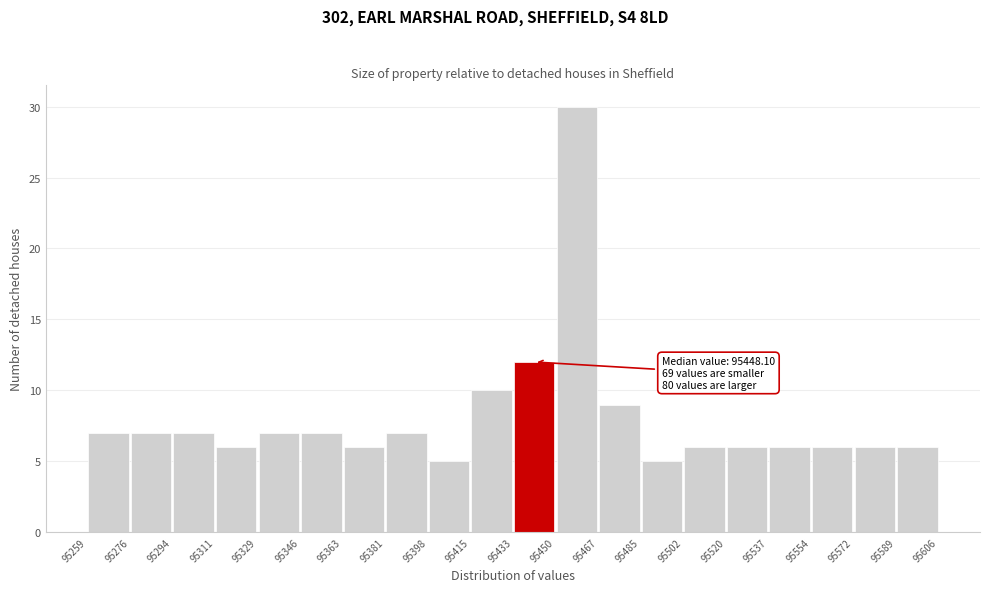

Which range on the x-axis has the tallest bar?

95450 to 95467